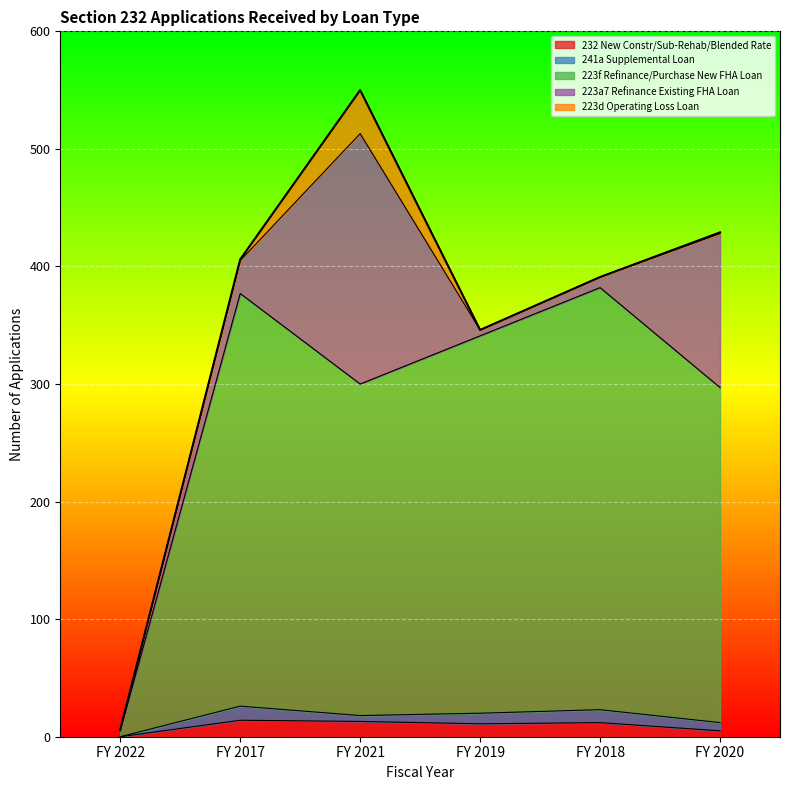

At which category does 232 New Constr/Sub-Rehab/Blended Rate reach its first local peak?

FY 2017